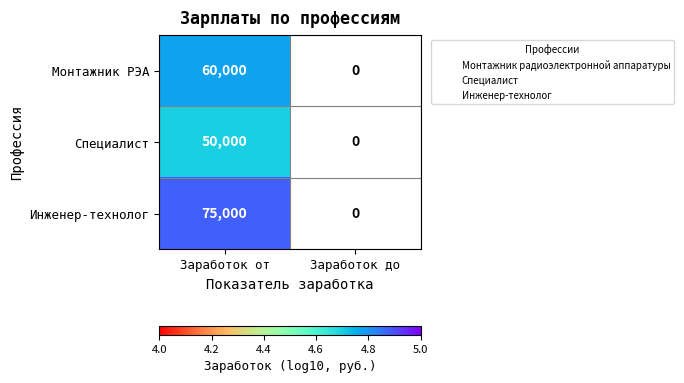

Is the value of Специалист at Заработок до greater than the value of Монтажник РЭА at Заработок до?

No